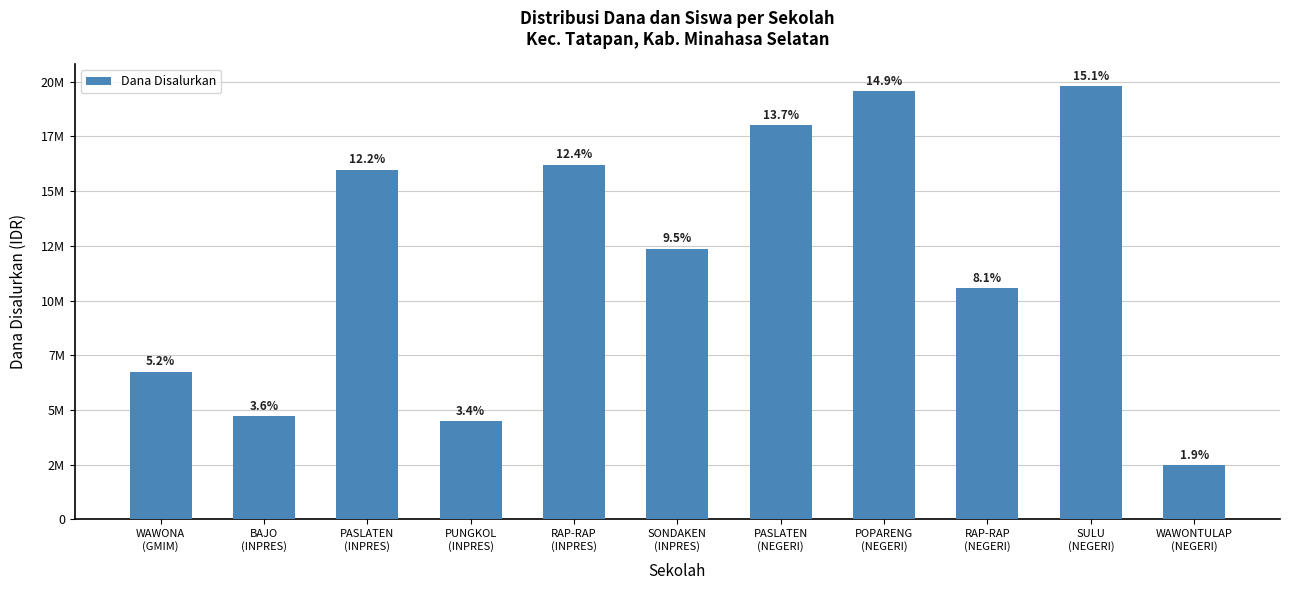

Reading left to right, extract all data points from this chart.

WAWONA
(GMIM)=6750000	BAJO
(INPRES)=4725000	PASLATEN
(INPRES)=15975000	PUNGKOL
(INPRES)=4500000	RAP-RAP
(INPRES)=16200000	SONDAKEN
(INPRES)=12375000	PASLATEN
(NEGERI)=18000000	POPARENG
(NEGERI)=19575000	RAP-RAP
(NEGERI)=10575000	SULU
(NEGERI)=19800000	WAWONTULAP
(NEGERI)=2475000